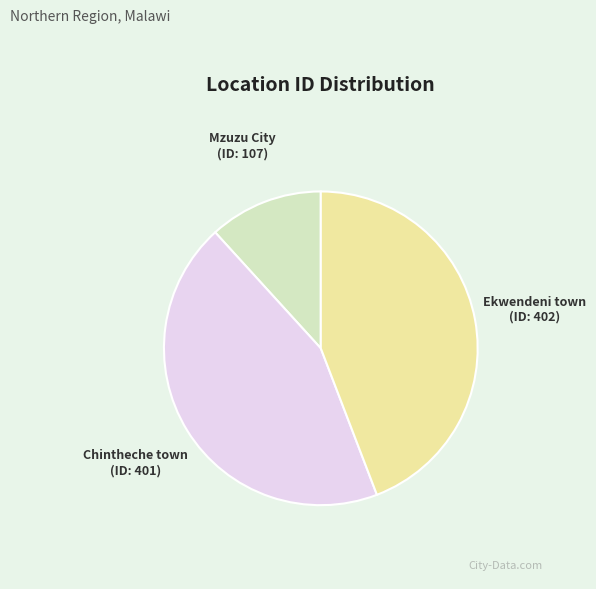

True or false: Ekwendeni town accounts for 44% of the total.

True